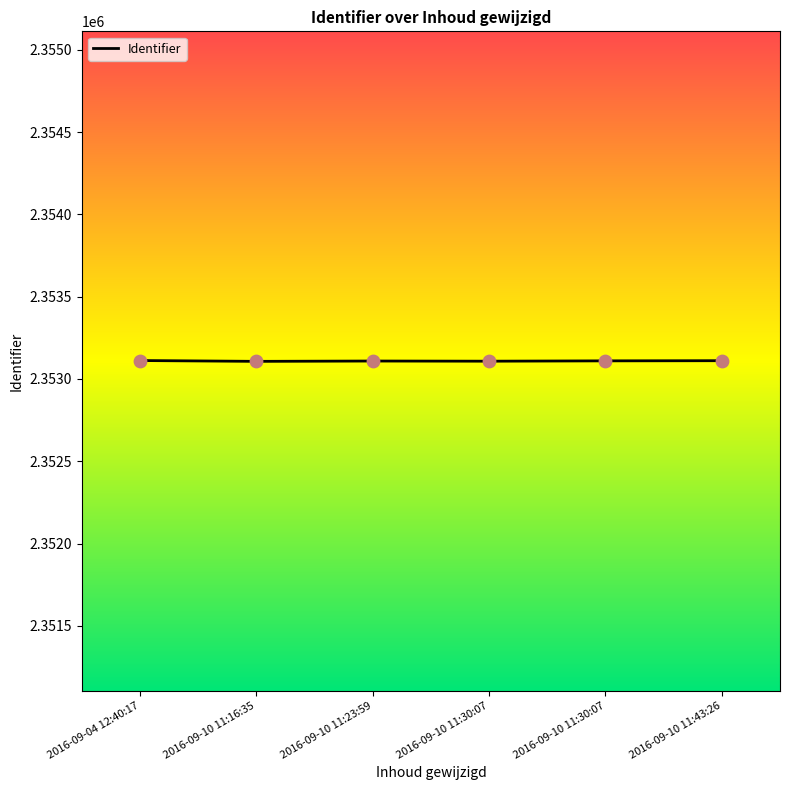

Which has a higher value, 2016-09-10 11:16:35 or 2016-09-10 11:30:07?

2016-09-10 11:30:07